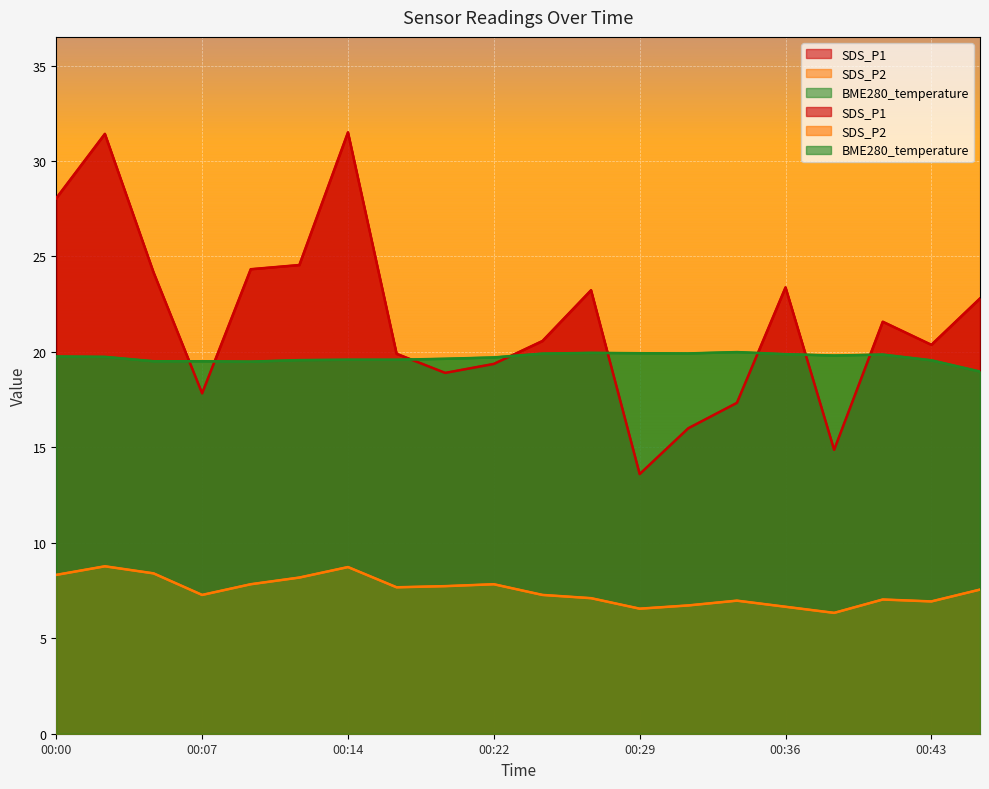

What is the average value of the BME280_temperature series?

19.7